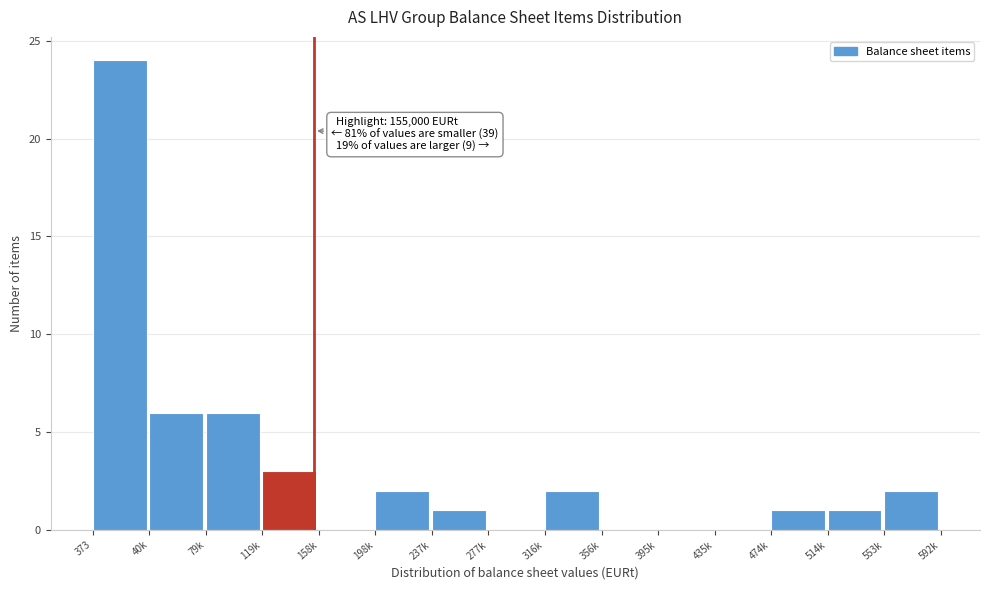

Reading right to left, what are all the values shown in this chart?

553k=2	514k=1	474k=1	435k=0	395k=0	356k=0	316k=2	277k=0	237k=1	198k=2	158k=0	119k=3	79k=6	40k=6	373=24